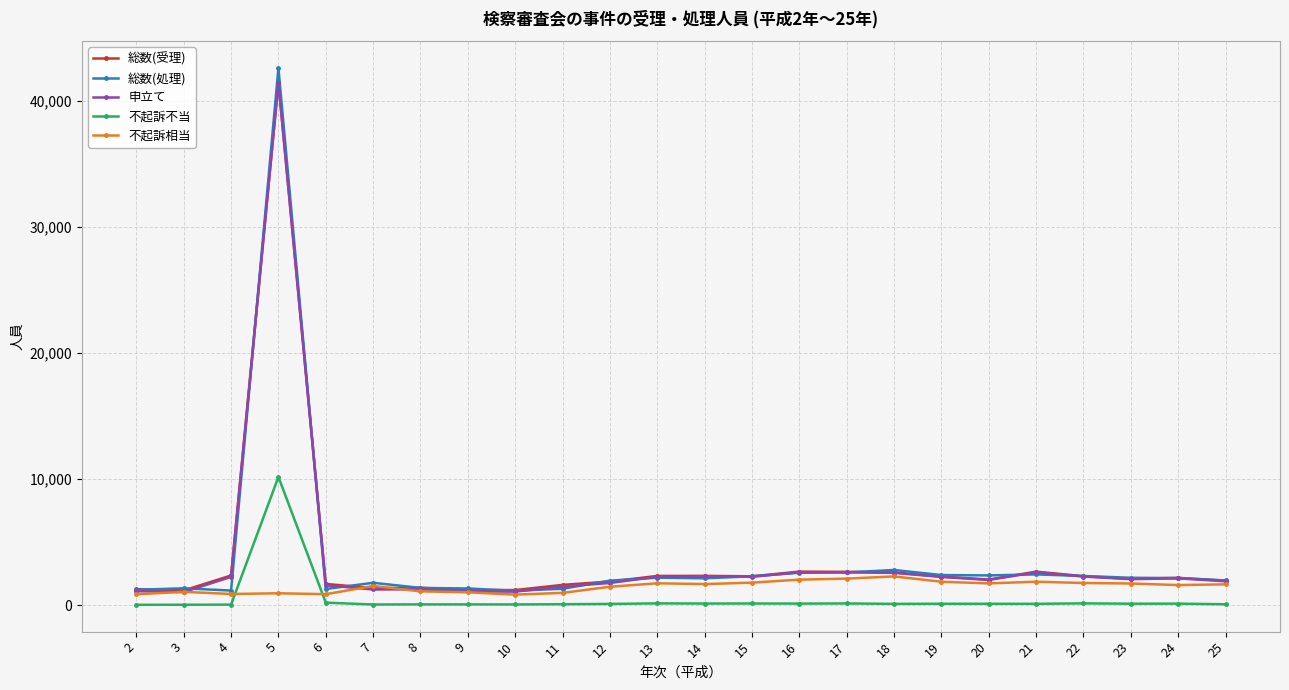

Which series has the largest range (max minus min)?

総数(処理)